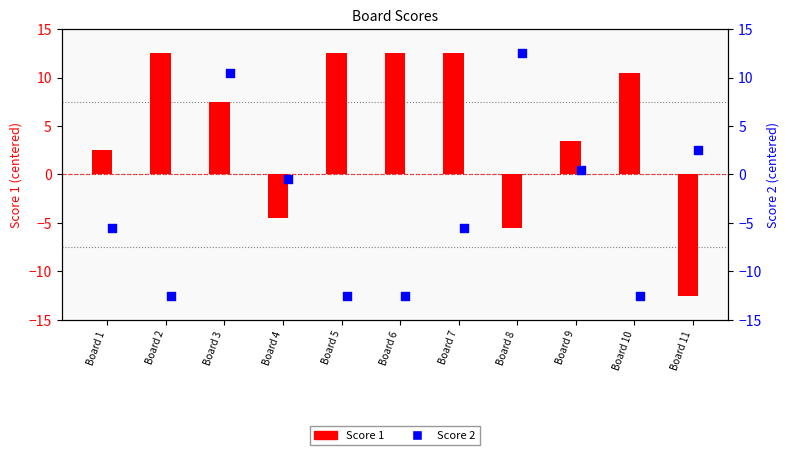

What are all the series names shown in the legend?

Score 1, Score 2